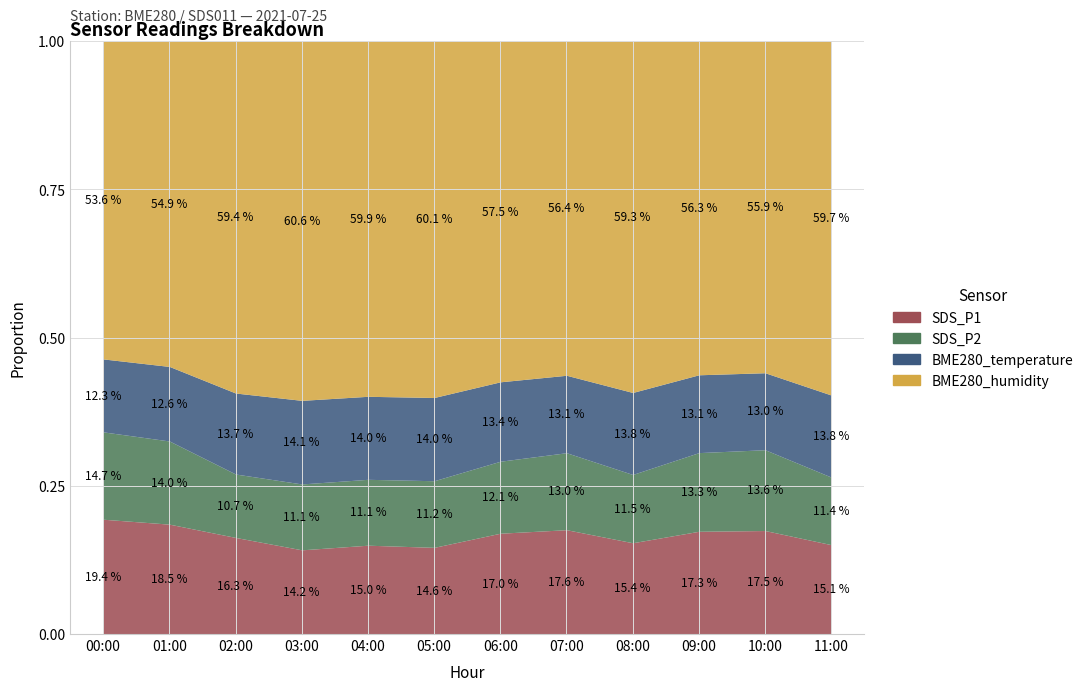

What position from the right is 03:00?

9